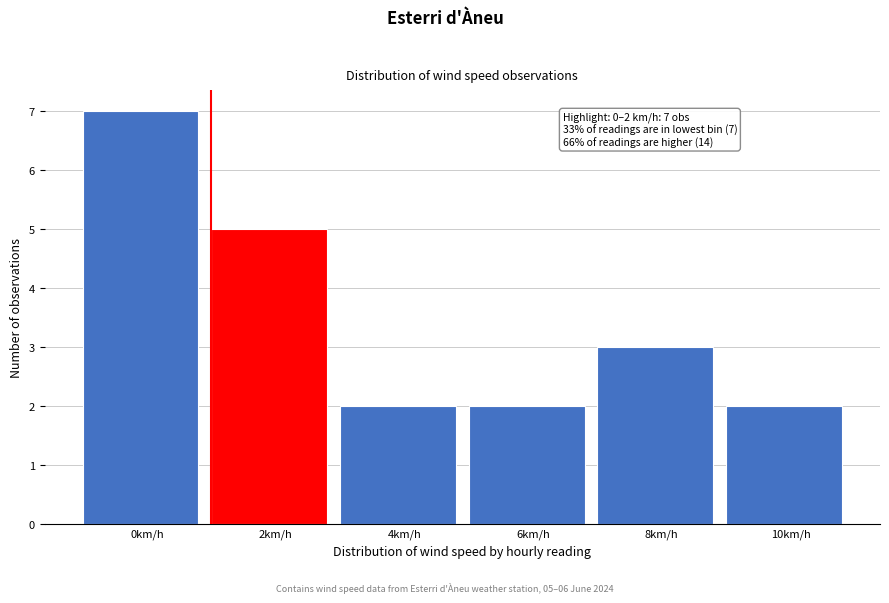

Reading left to right, what are all the values shown in this chart?

0km/h=7	2km/h=5	4km/h=2	6km/h=2	8km/h=3	10km/h=2